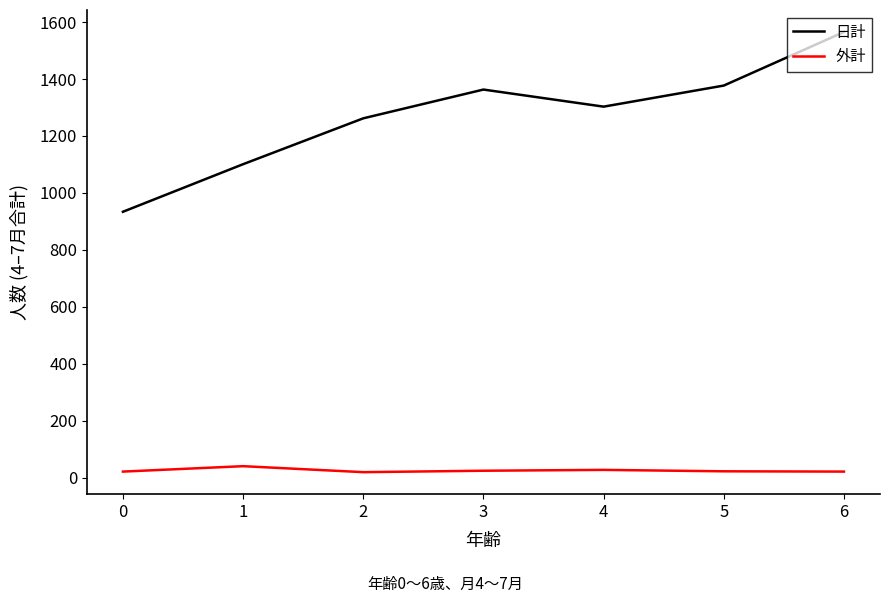

Does the chart have visible grid lines?

No